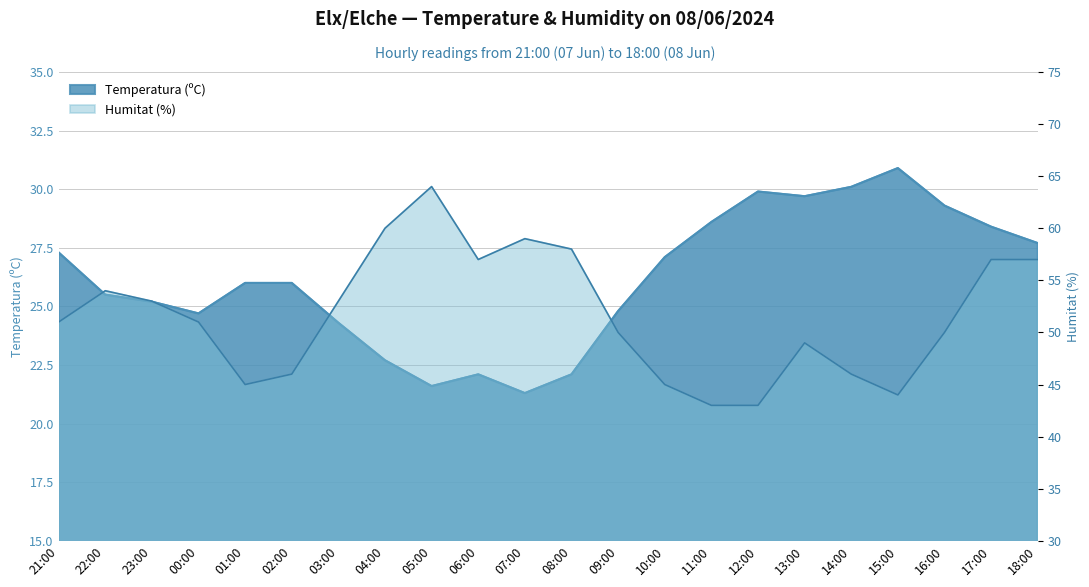

True or false: Humitat (%) and Temperatura (ºC) intersect in this chart.

False